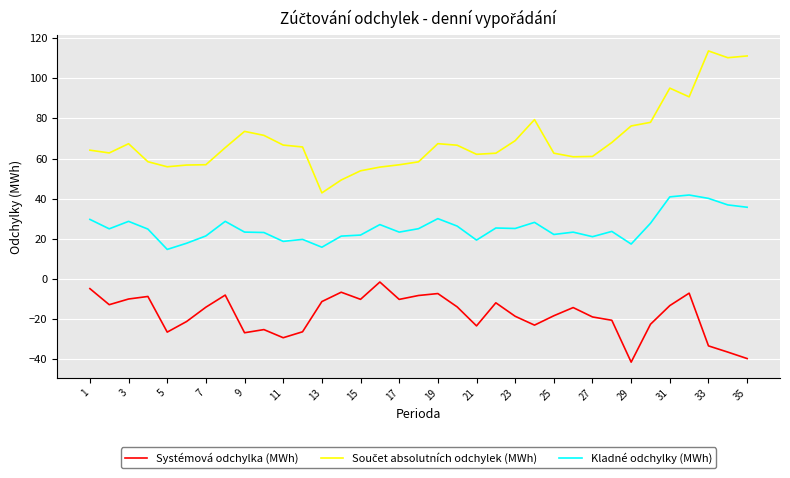

True or false: Kladné odchylky (MWh) and Systémová odchylka (MWh) cross at least once.

False